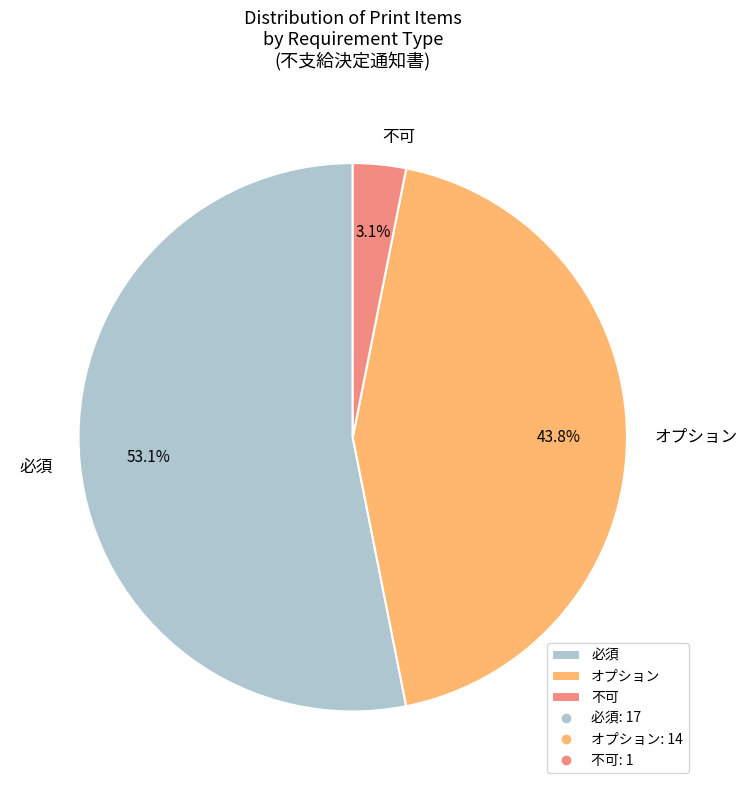

The 必須 slice represents 68% of the pie. True or false?

False